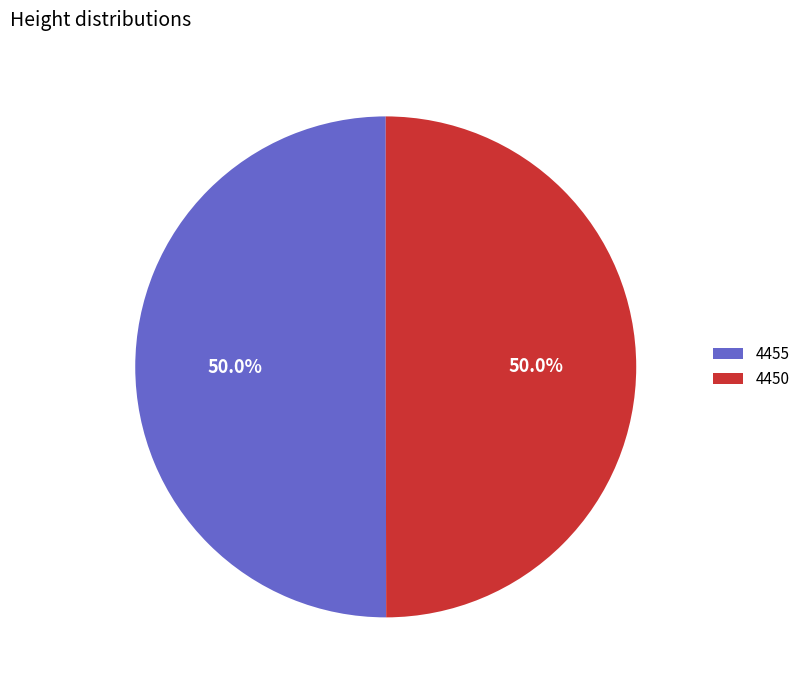

True or false: 4450 accounts for 50% of the total.

True